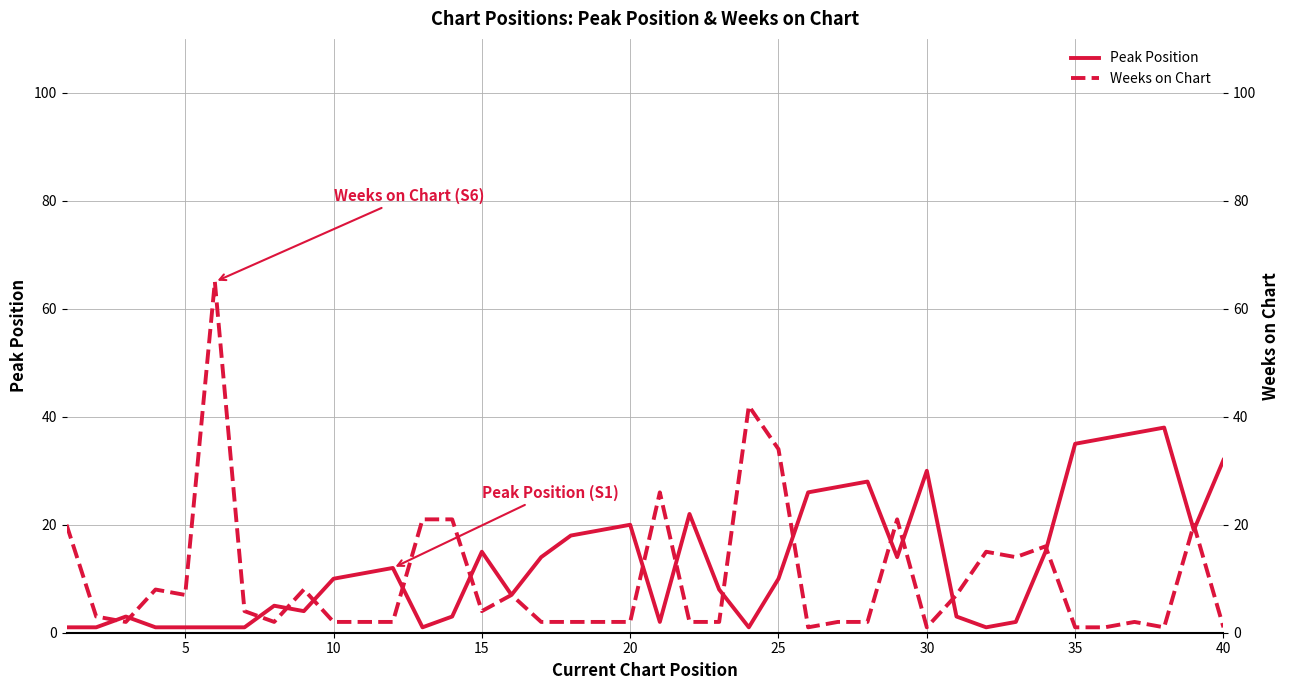

The value of Peak Position at 20 is 32. True or false?

False